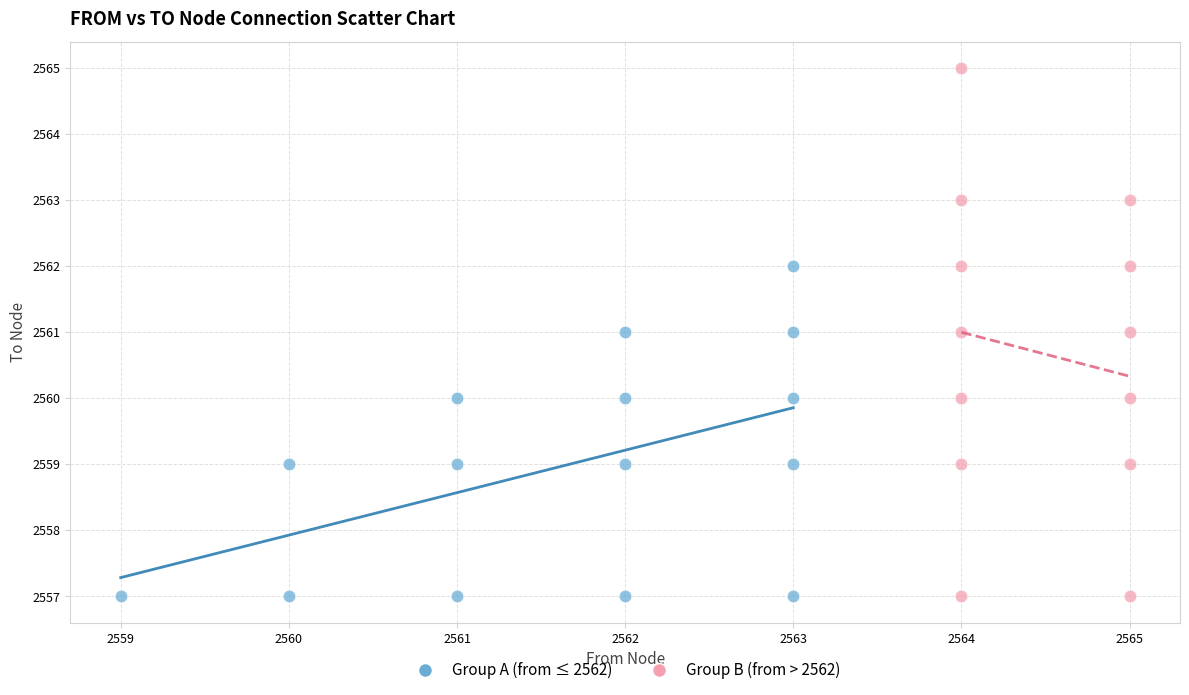

Which series has the widest spread of Y values?

Group B (from > 2562)